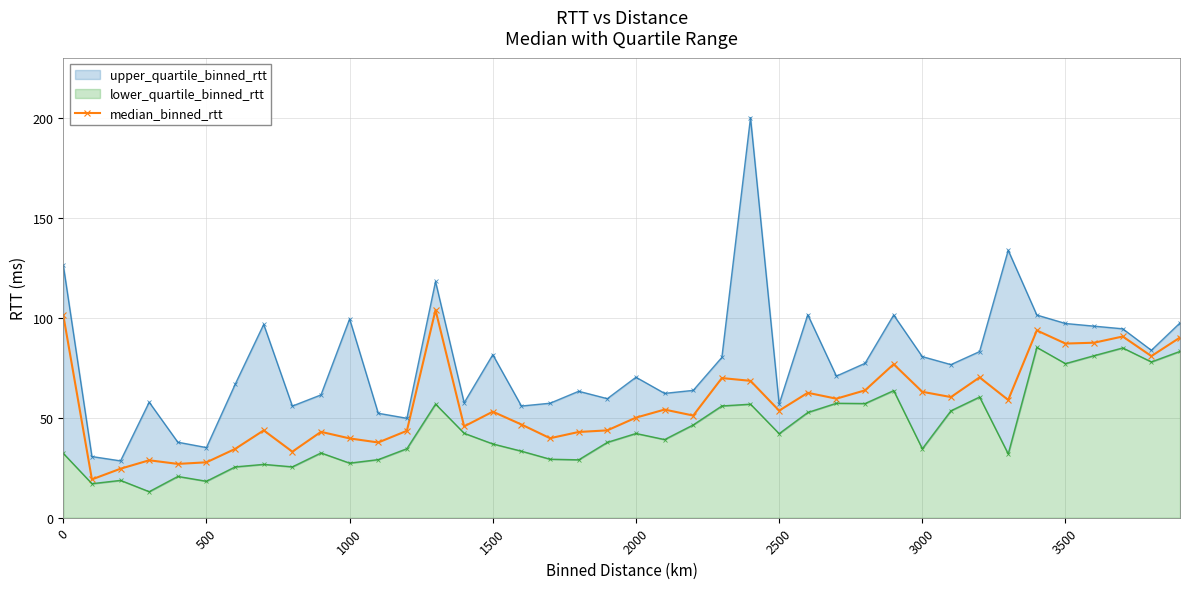

What is the sum of all values?

2270.0